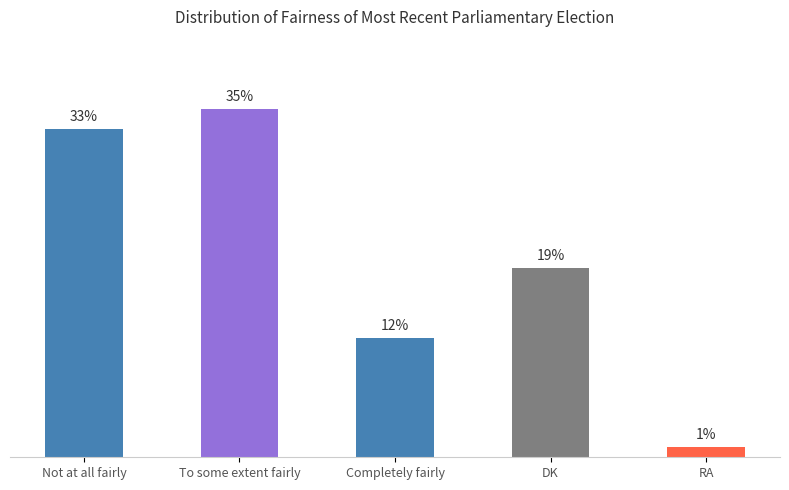

List the labels in order of value, largest first.

To some extent fairly, Not at all fairly, DK, Completely fairly, RA